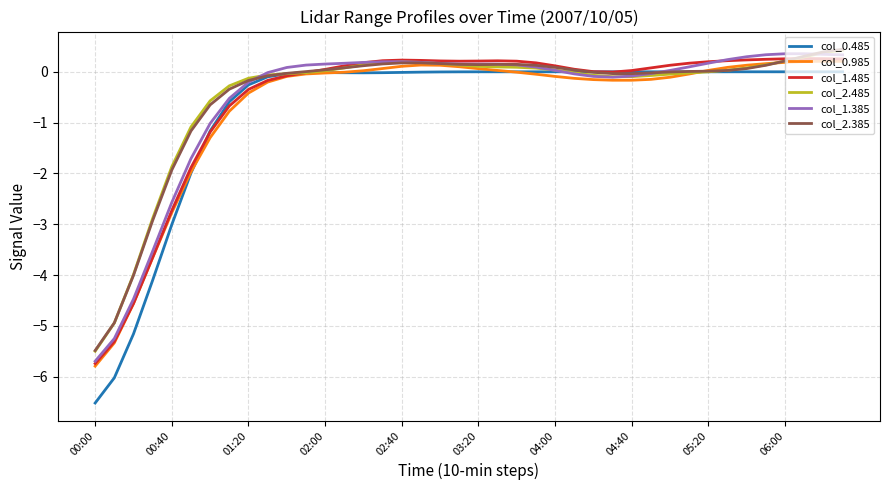

What is the maximum value for col_2.385?

0.4